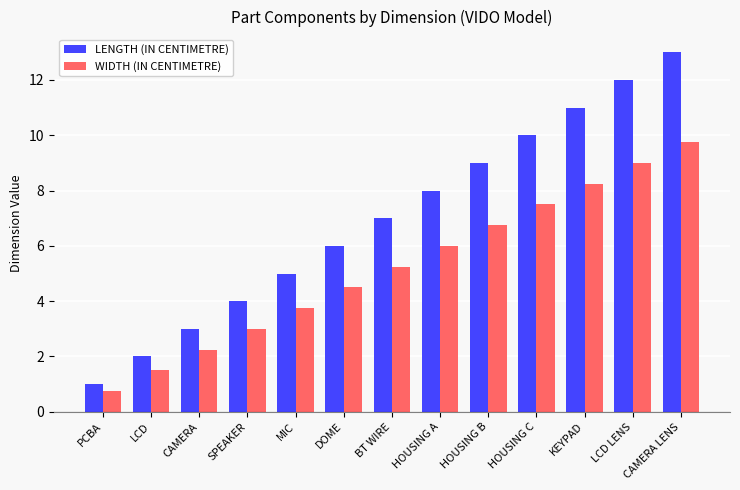

What is the sum of the LENGTH (IN CENTIMETRE) values at LCD LENS and HOUSING A?

20.0